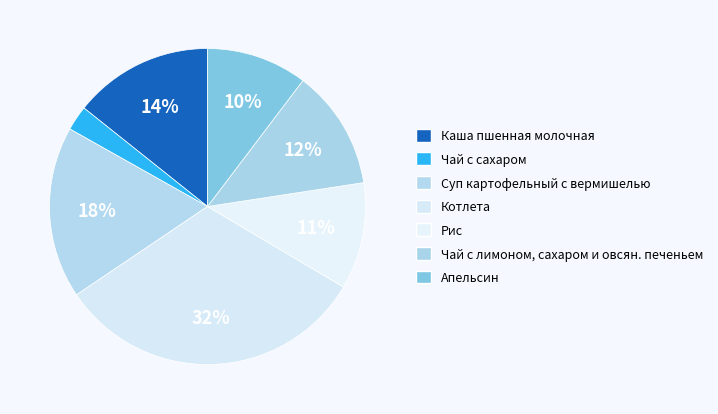

Which category has the smallest portion of the pie?

Чай с сахаром